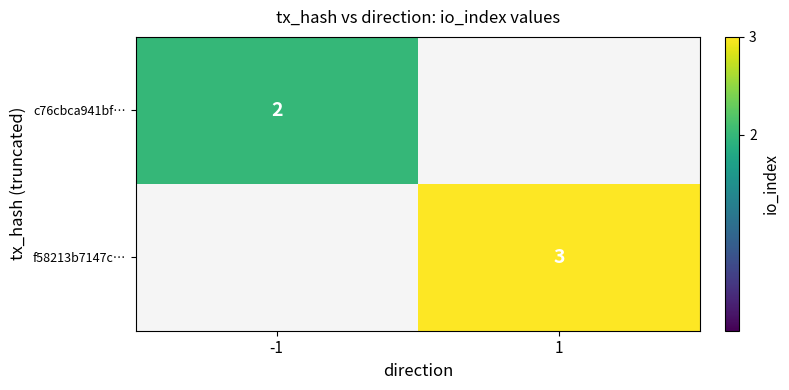

How many categories are shown in the chart?

2